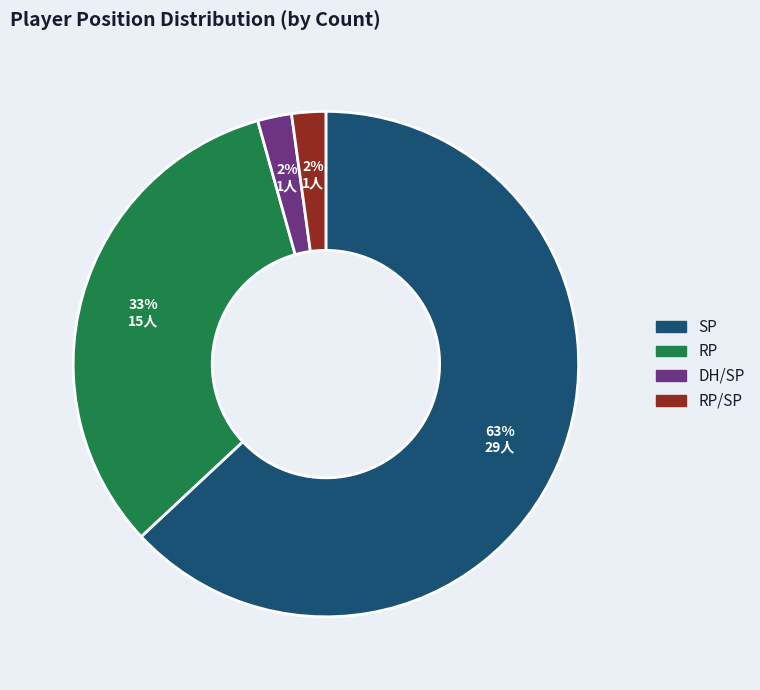

Is there any slice that represents more than half of the pie?

Yes